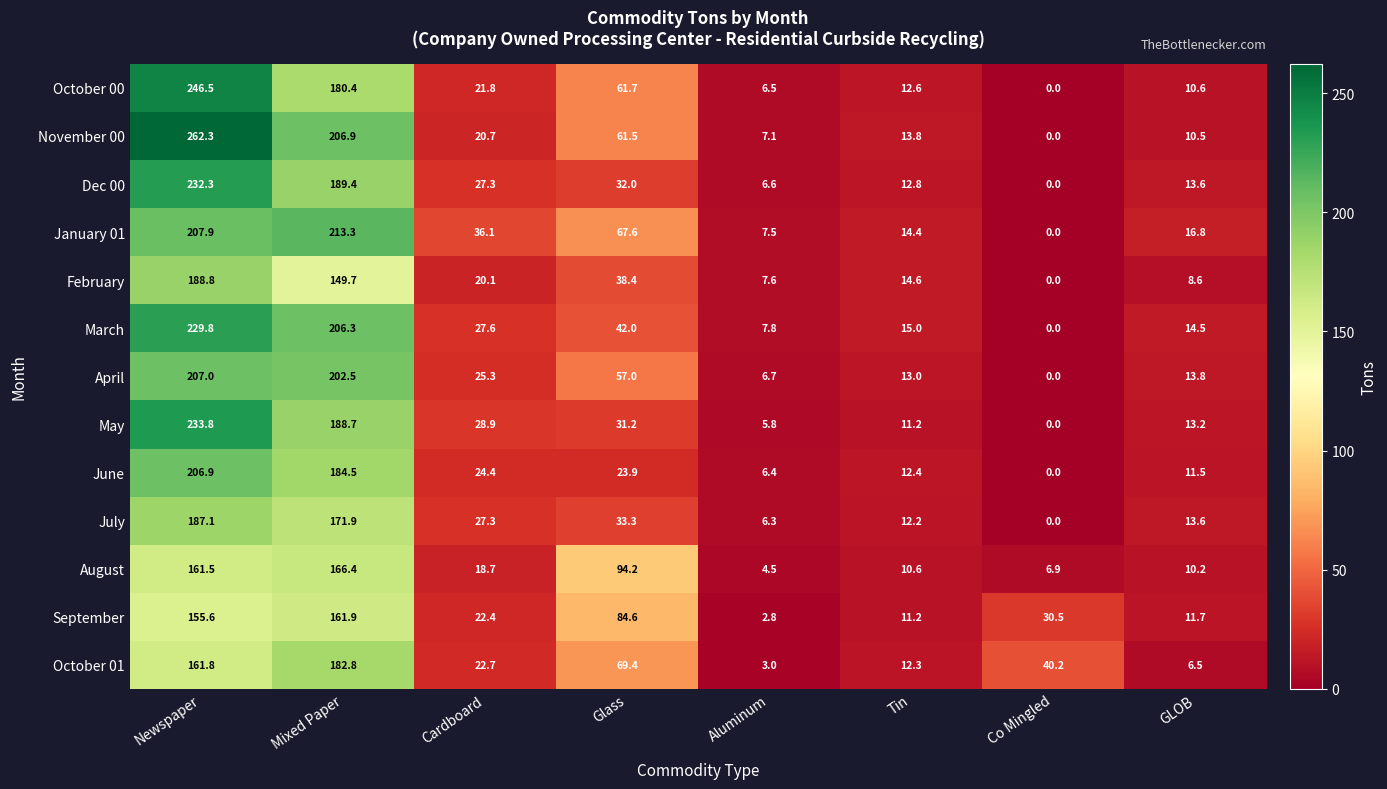

How many distinct data groups are displayed?

13